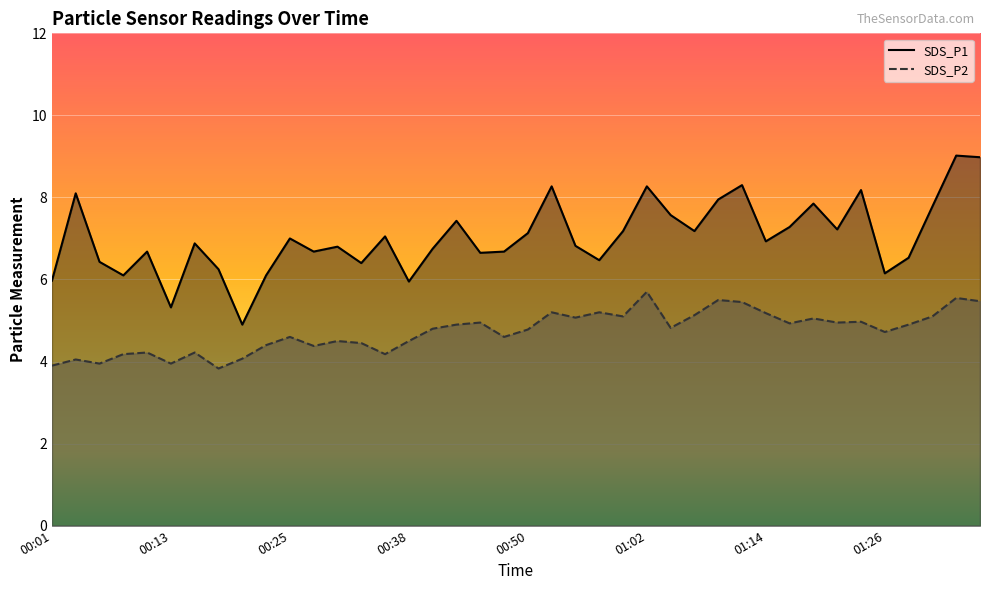

How many distinct data groups are displayed?

2